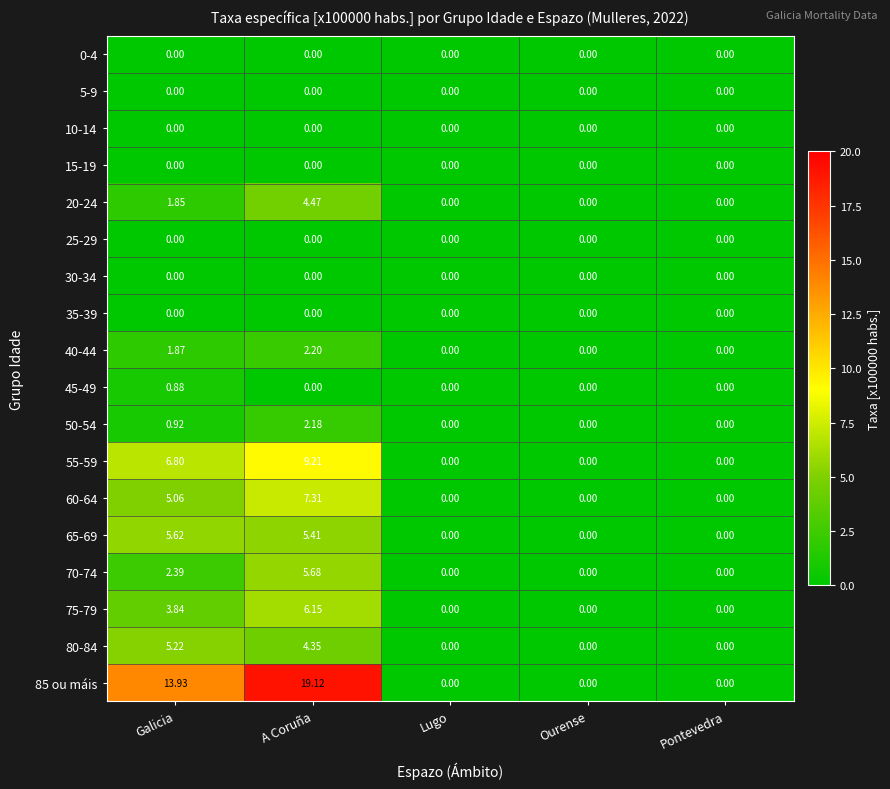

At which category is the sum across all series the highest?

A Coruña